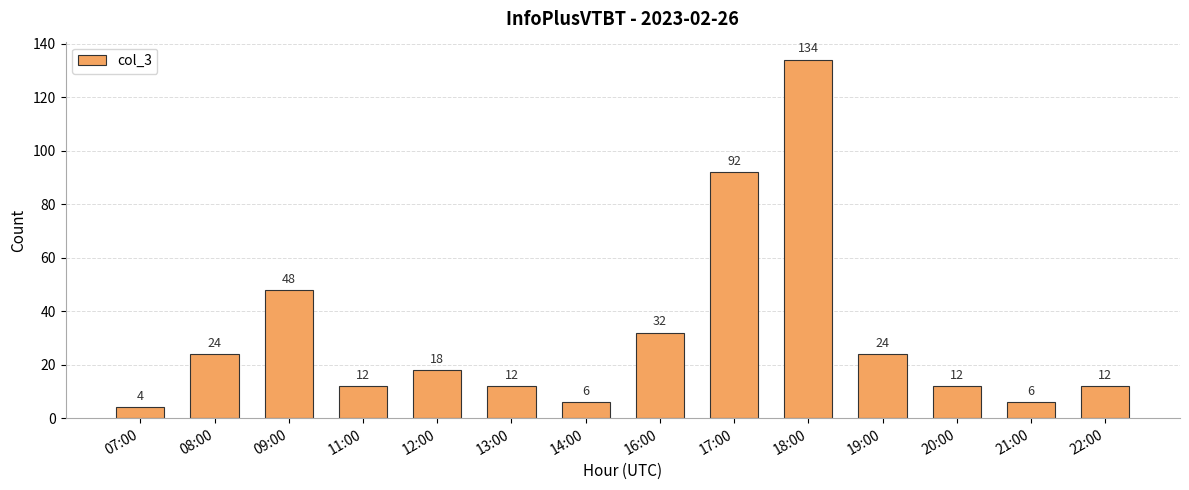

Read the value at 20:00, to the nearest 5.

10